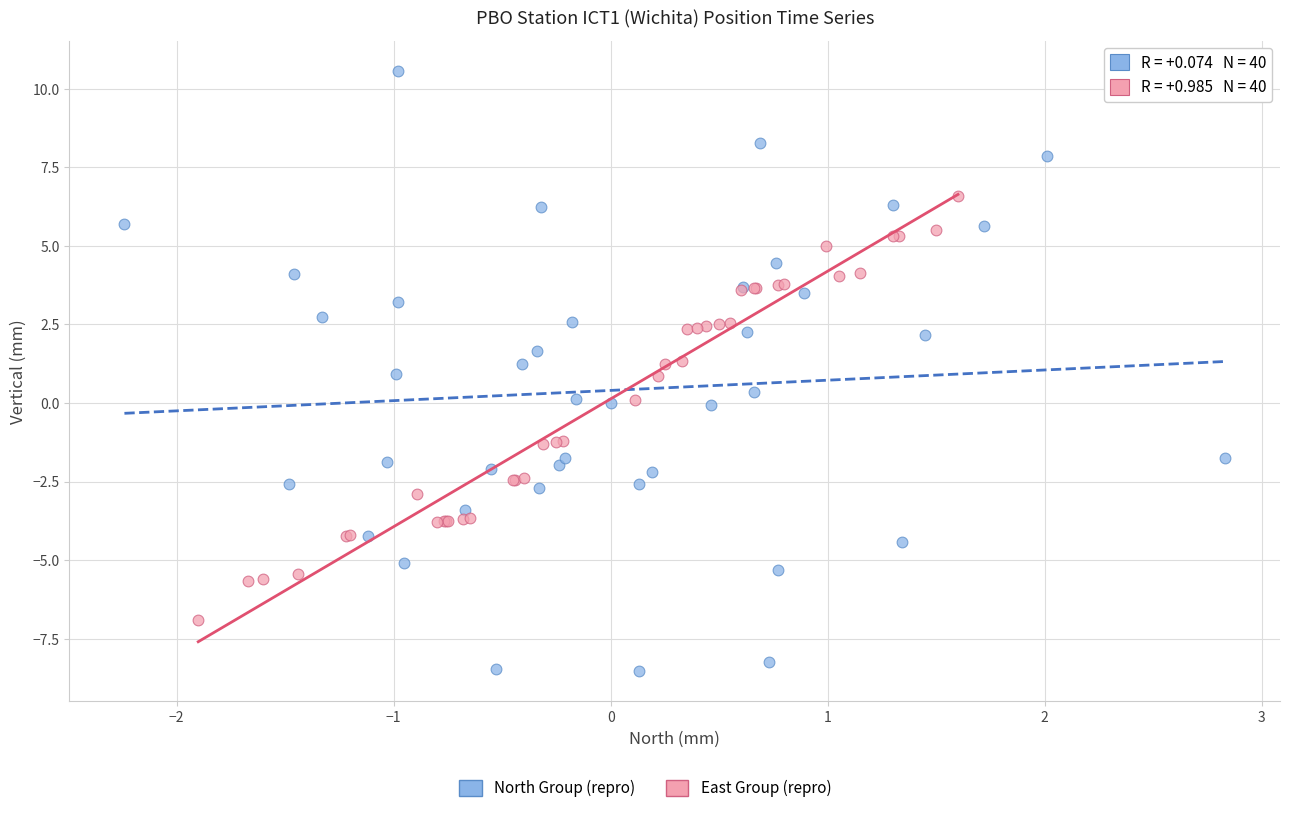

Which series contains the lowest Y value?

North Group (repro)